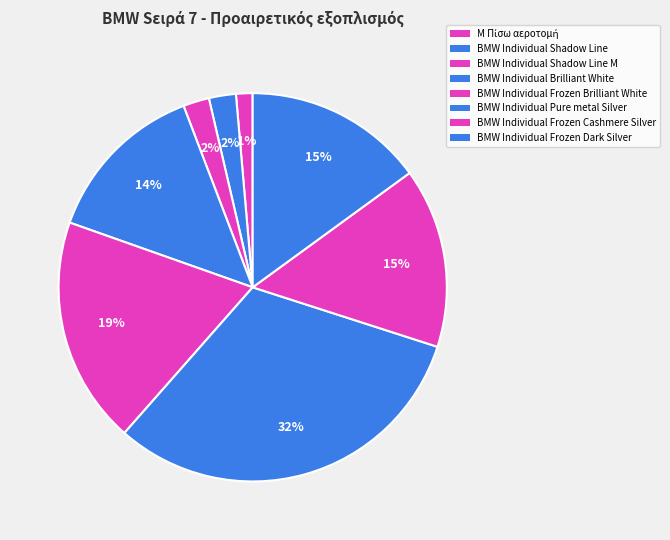

How many segments does this pie chart have?

8